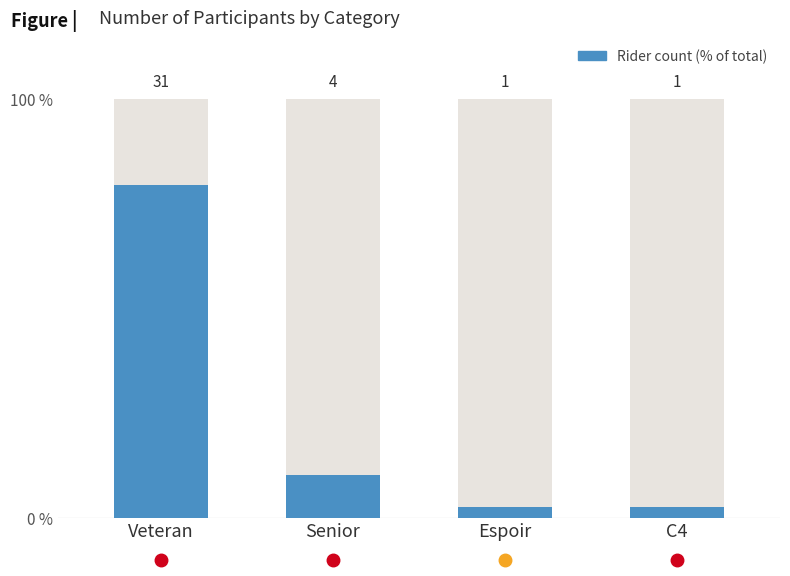

What is the difference between the values at C4 and Veteran?

76.9